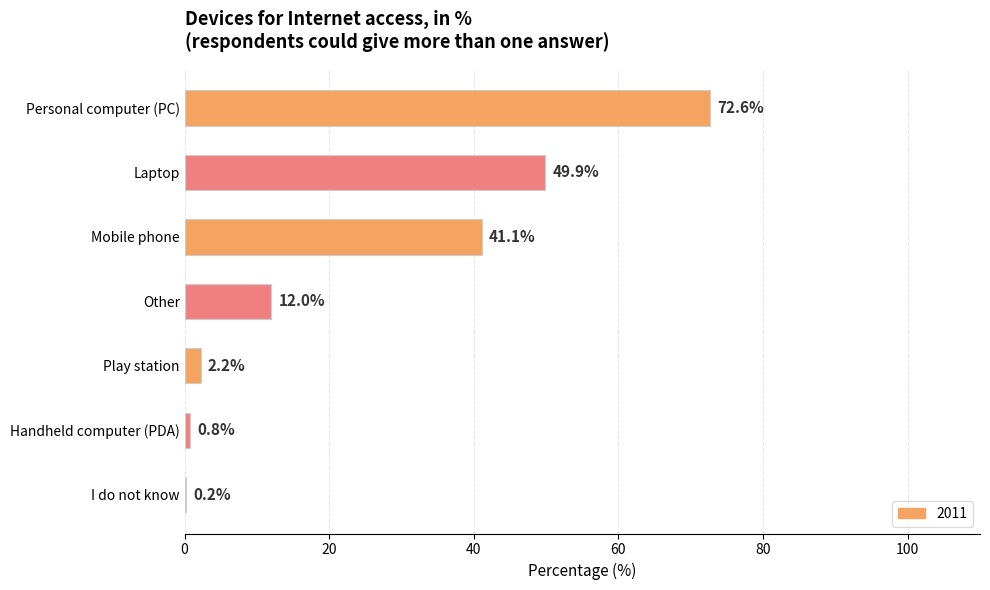

Which label corresponds to the largest value in the chart?

Personal computer (PC)